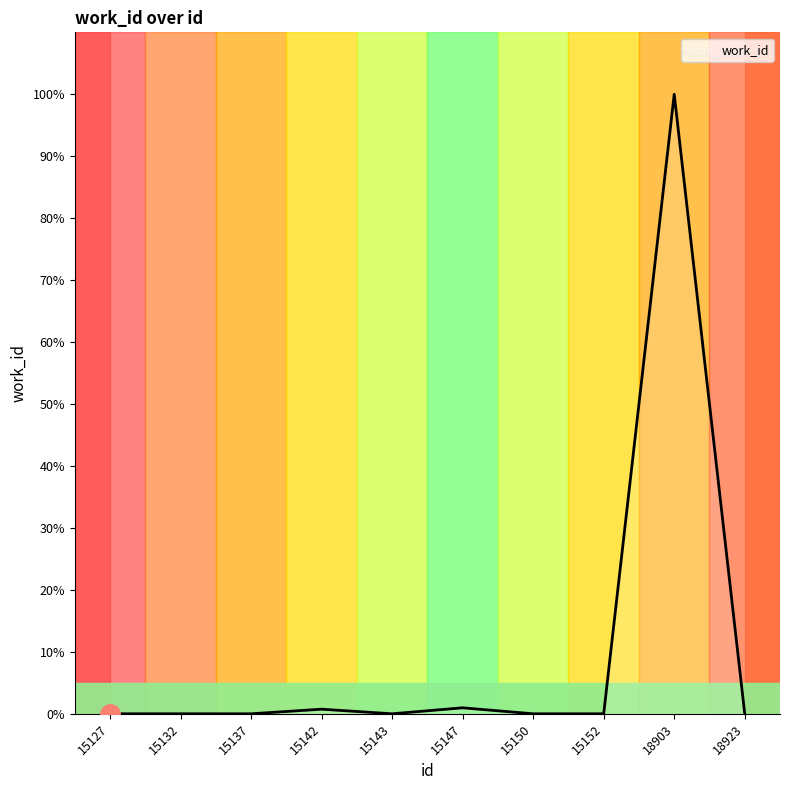

What is the sum of the values at 15142 and 18923?

0.7